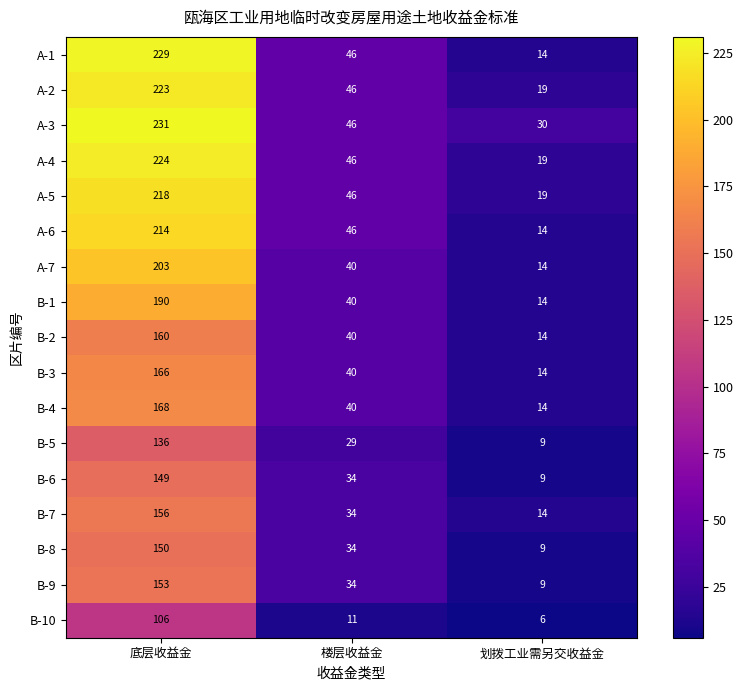

The A-4 series shows 26 at 划拨工业需另交收益金. True or false?

False